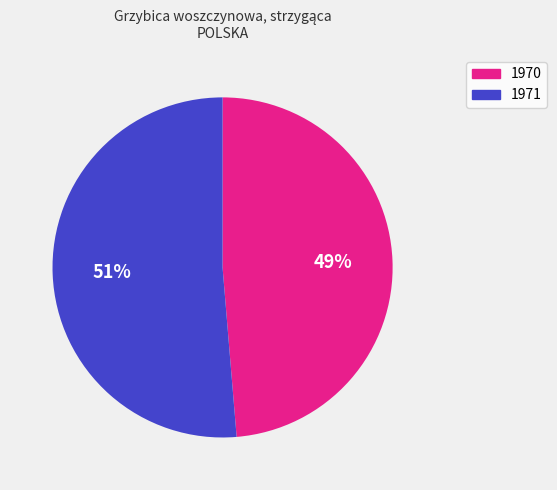

Between 1971 and 1970, which is larger?

1971